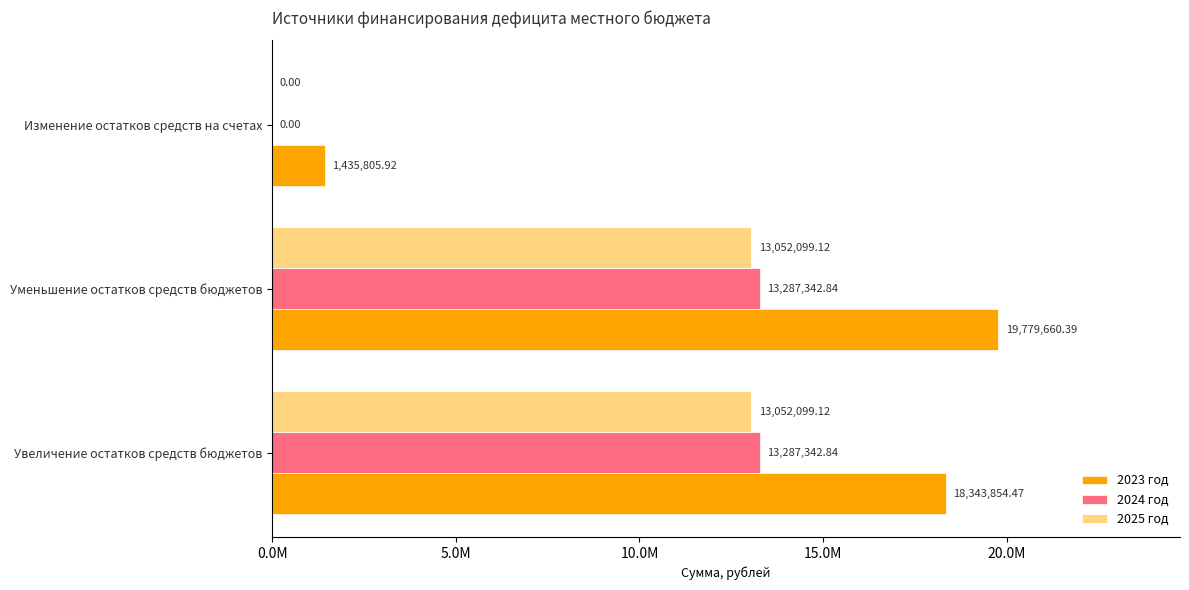

At which category is the sum across all series the highest?

Уменьшение остатков средств бюджетов